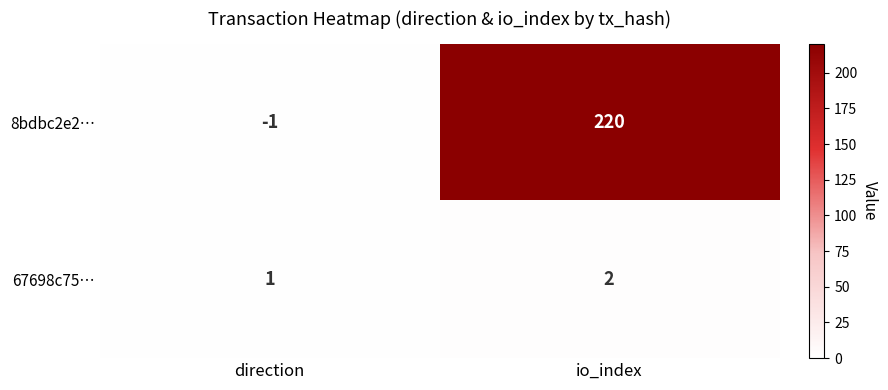

Reading left to right, transcribe all the data shown in this chart.

8bdbc2e2…: direction=-1	io_index=220
67698c75…: direction=1	io_index=2